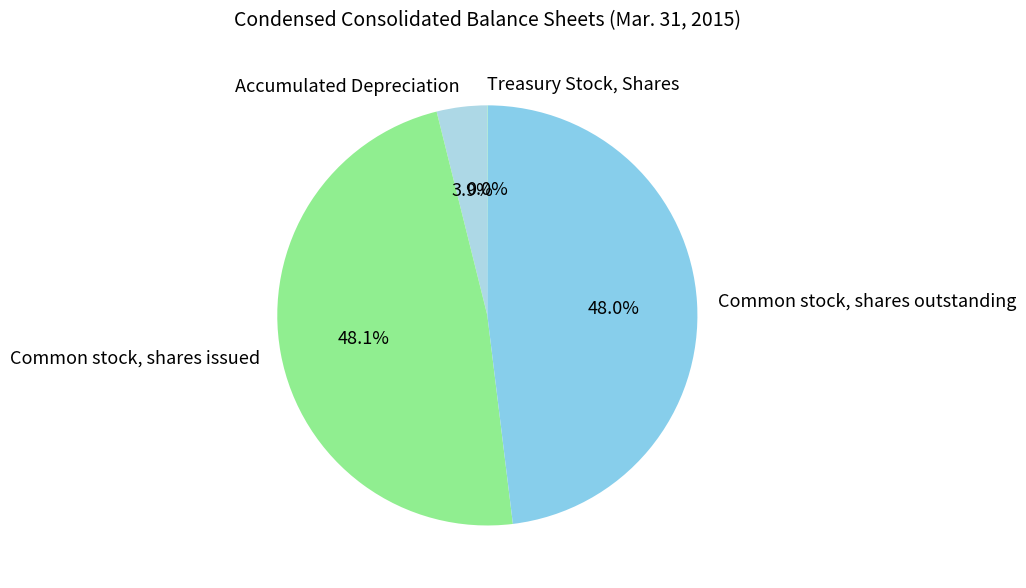

Is there a majority slice in this chart?

No